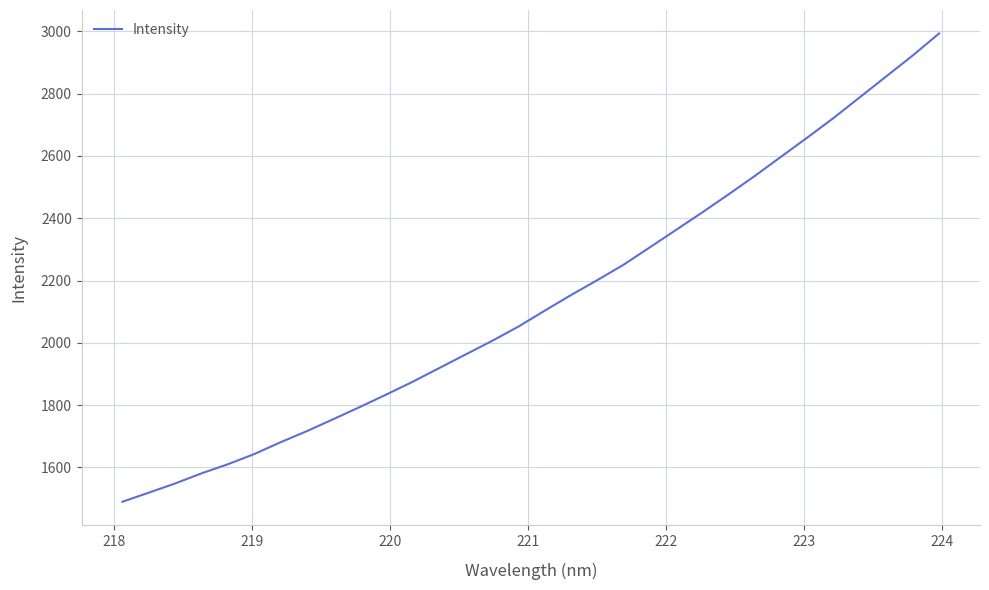

What is the difference between the maximum and minimum values?

1503.4